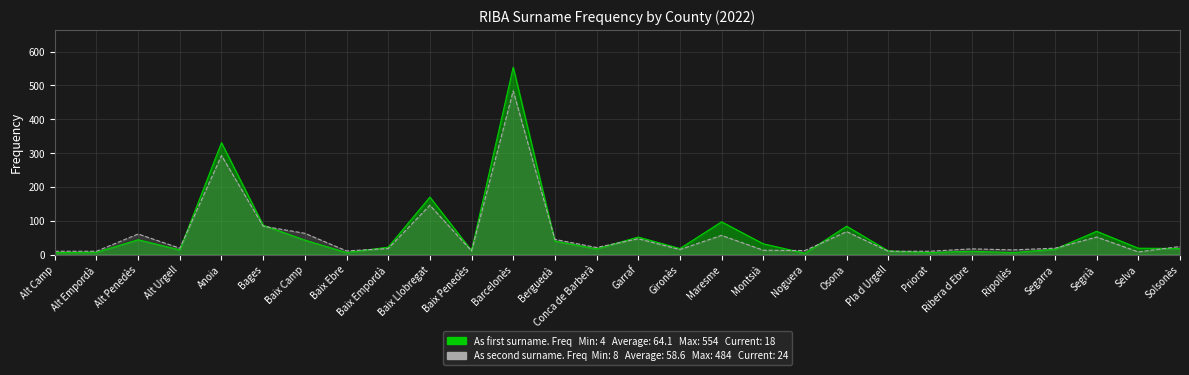

How many intersections are there between As first surname. Frequency and As second surname. Frequency?

10